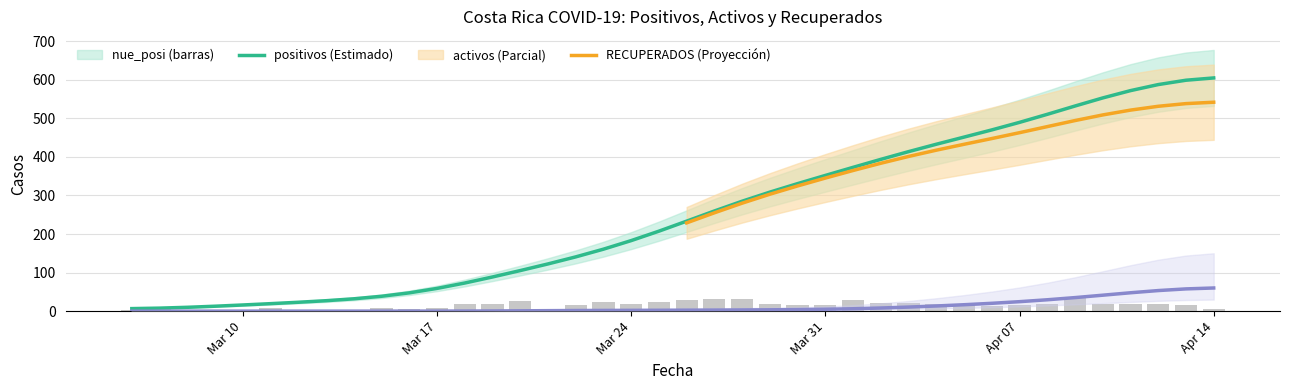

What is the difference between the maximum and minimum values in the nue_posi series?

36.0